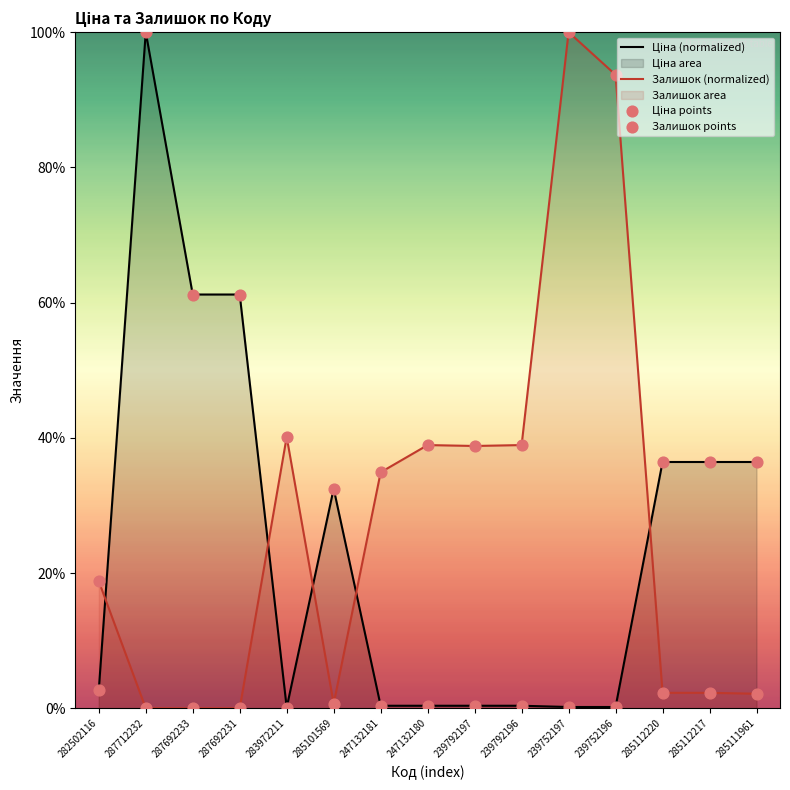

At which category is the sum across all series the highest?

239752197